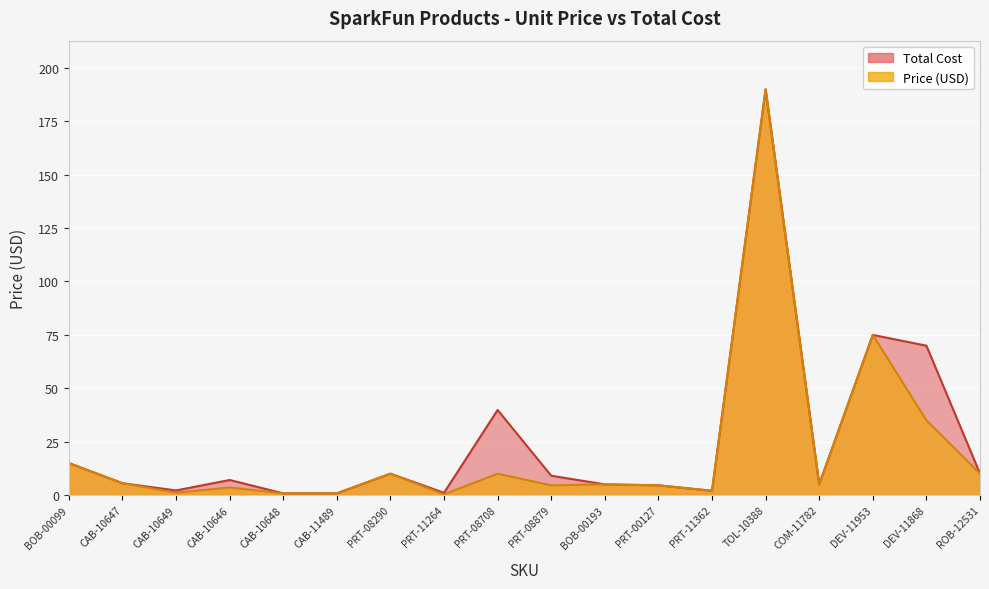

True or false: Price (USD) and Total Cost intersect in this chart.

False